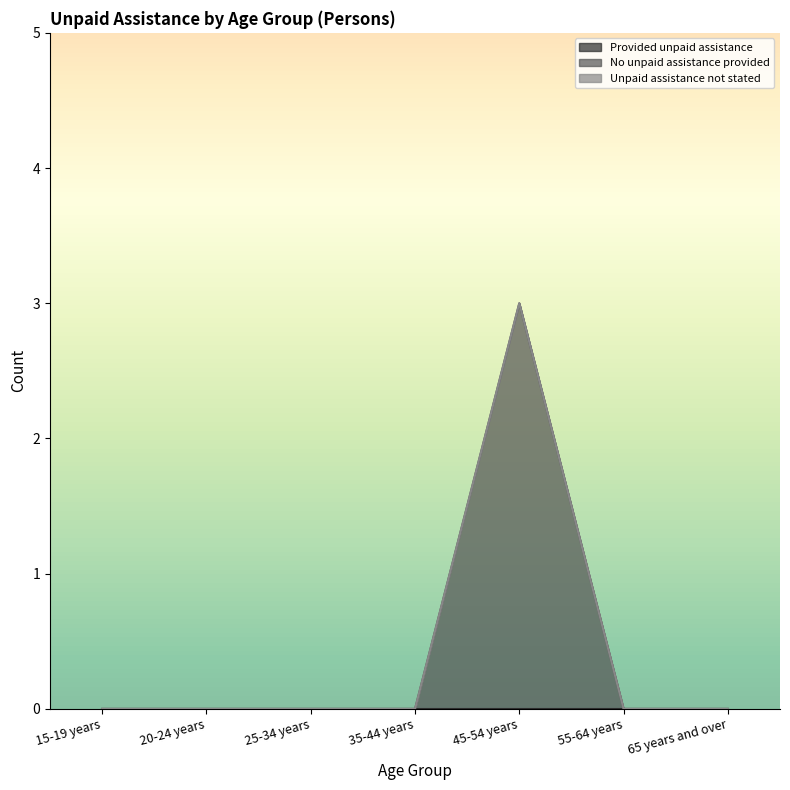

Reading right to left, transcribe all the data shown in this chart.

Provided unpaid assistance: 65 years and over=0	55-64 years=0	45-54 years=0	35-44 years=0	25-34 years=0	20-24 years=0	15-19 years=0
No unpaid assistance provided: 65 years and over=0	55-64 years=0	45-54 years=3	35-44 years=0	25-34 years=0	20-24 years=0	15-19 years=0
Unpaid assistance not stated: 65 years and over=0	55-64 years=0	45-54 years=0	35-44 years=0	25-34 years=0	20-24 years=0	15-19 years=0